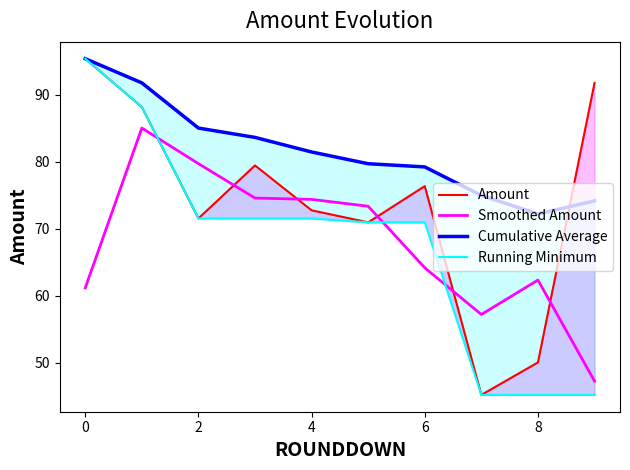

What is the maximum value for Smoothed Amount?

85.1